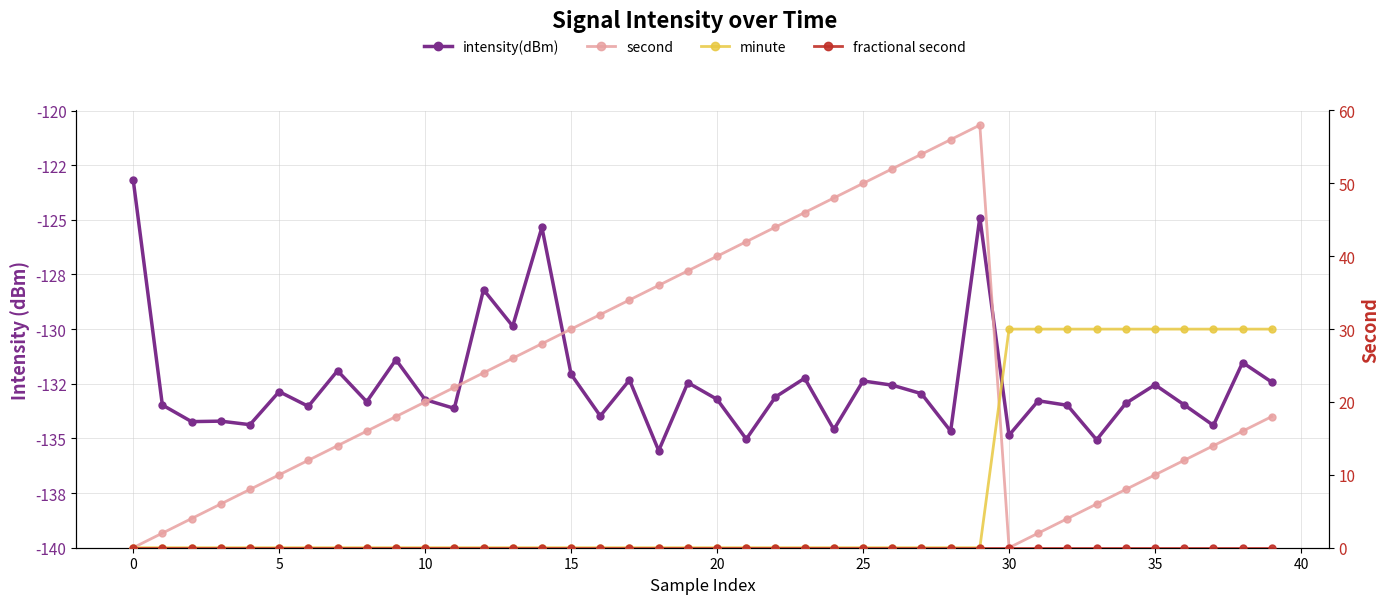

Rank the series at 34 from highest to lowest value.

minute, second, fractional second, intensity(dBm)